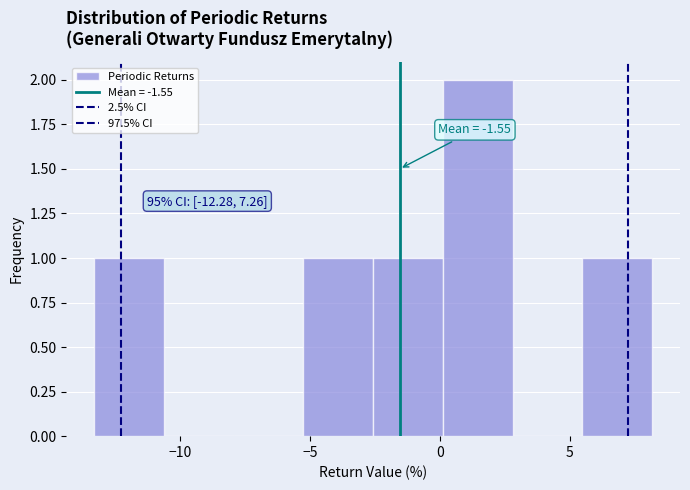

Over which range of the x-axis is the bar tallest?

0.0 to 3.0